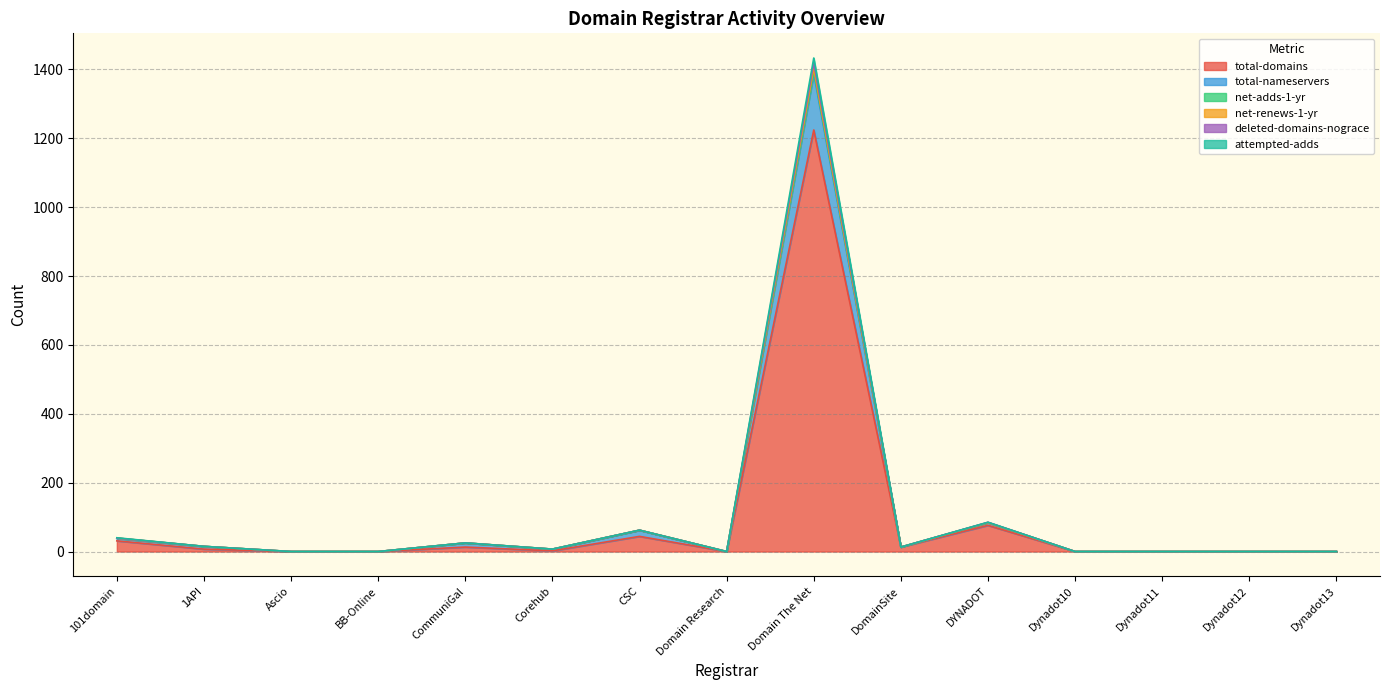

True or false: deleted-domains-nograce has more than 2 interior local peaks.

True